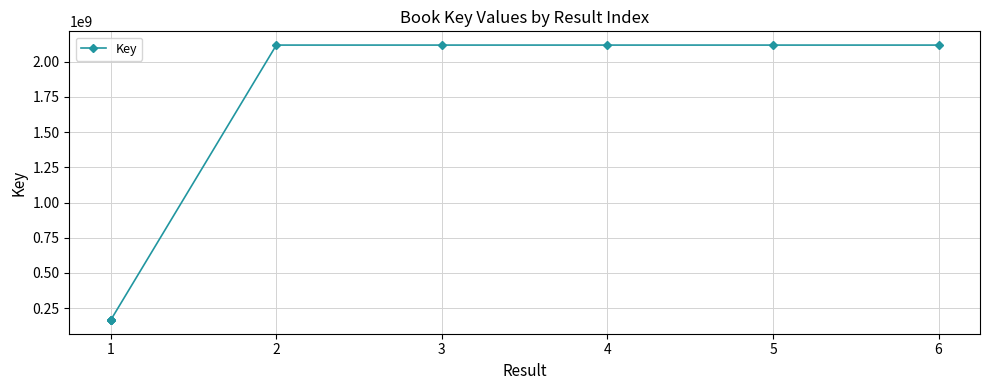

True or false: the data has more than 1 interior local peaks.

True